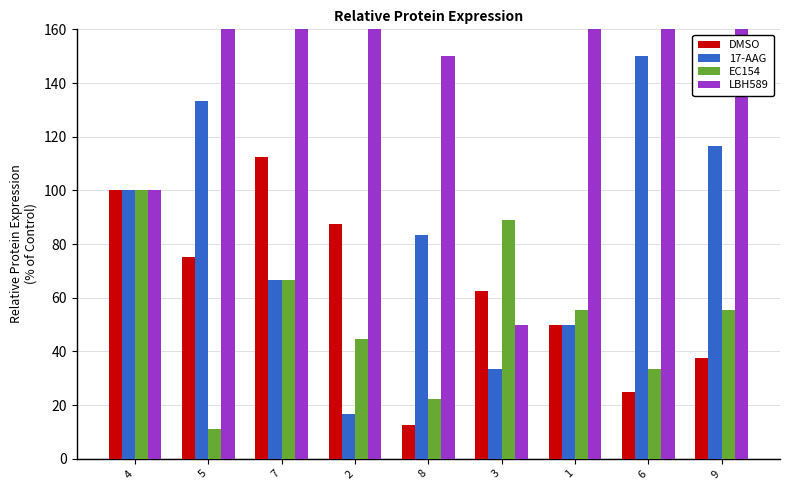

What are all the series names shown in the legend?

DMSO, 17-AAG, EC154, LBH589